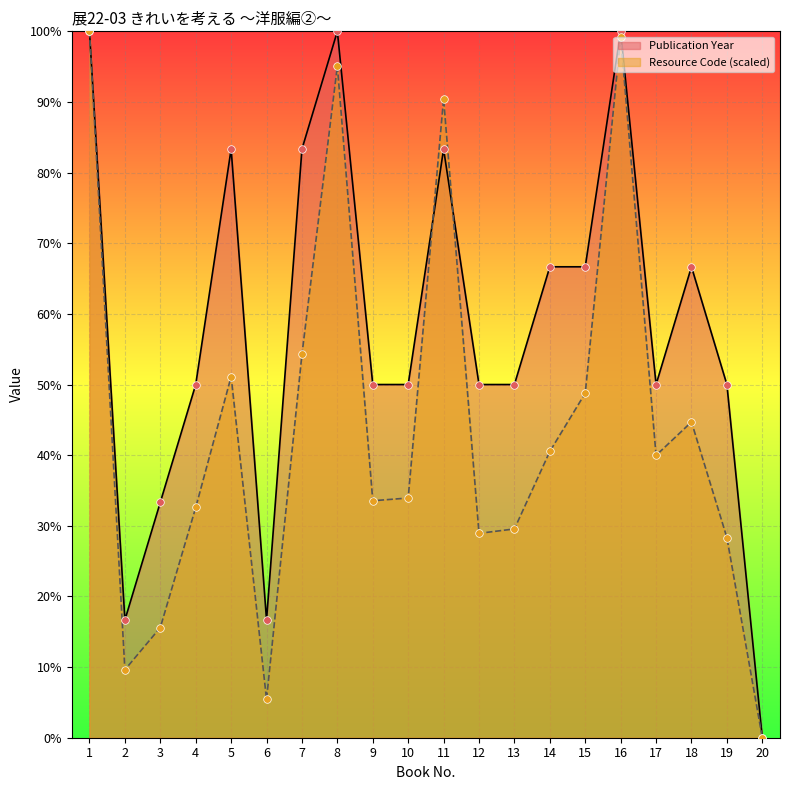

At how many categories does at least one series exceed 76?

6